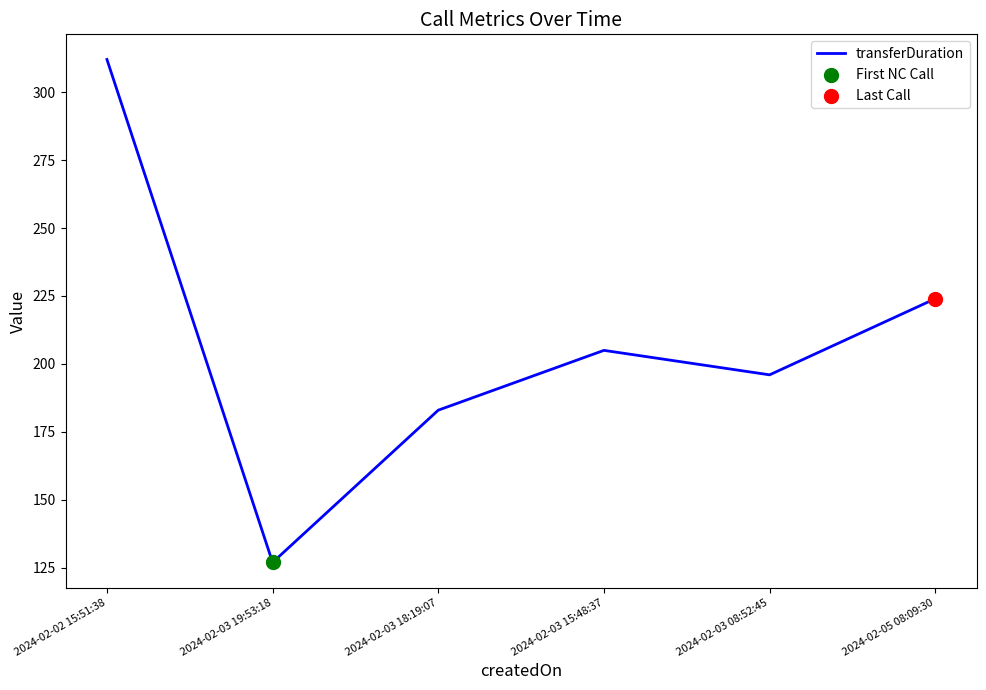

Which has a higher value, 2024-02-03 19:53:18 or 2024-02-02 15:51:38?

2024-02-02 15:51:38